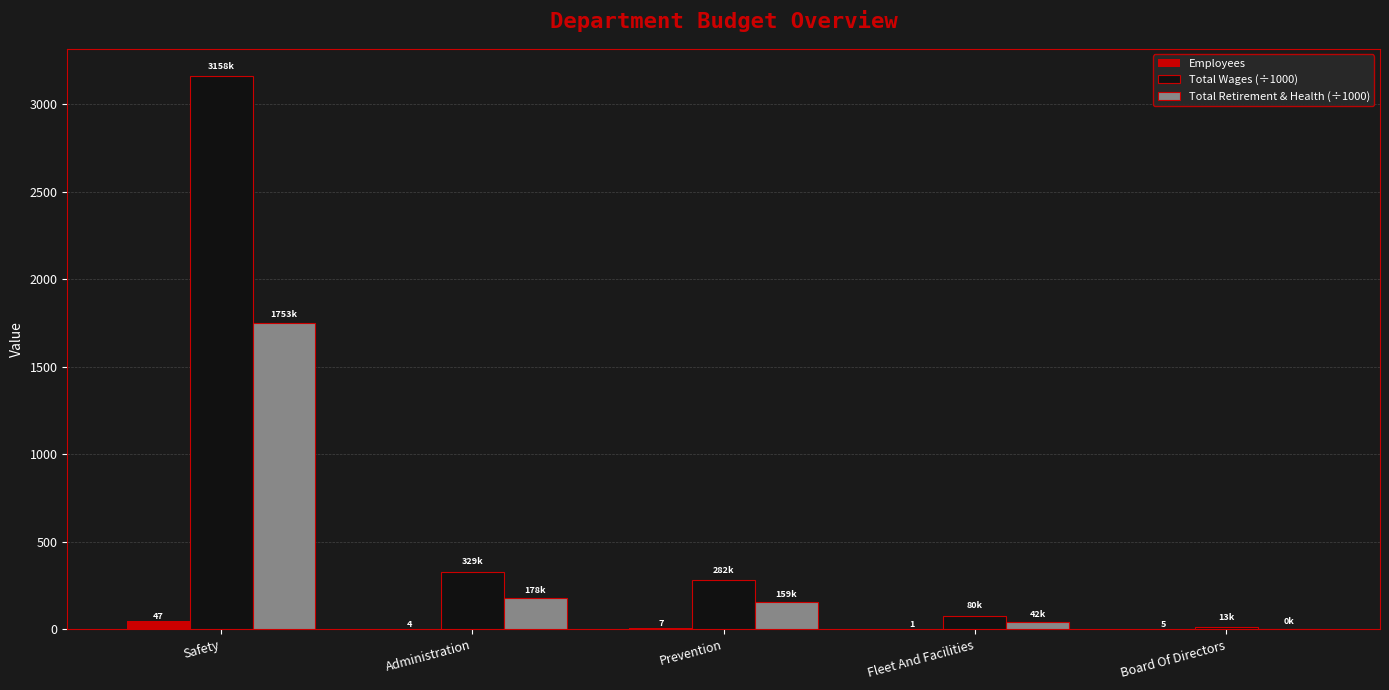

Is the value of Total Retirement & Health (÷1000) at Fleet And Facilities greater than the value of Total Wages (÷1000) at Prevention?

No